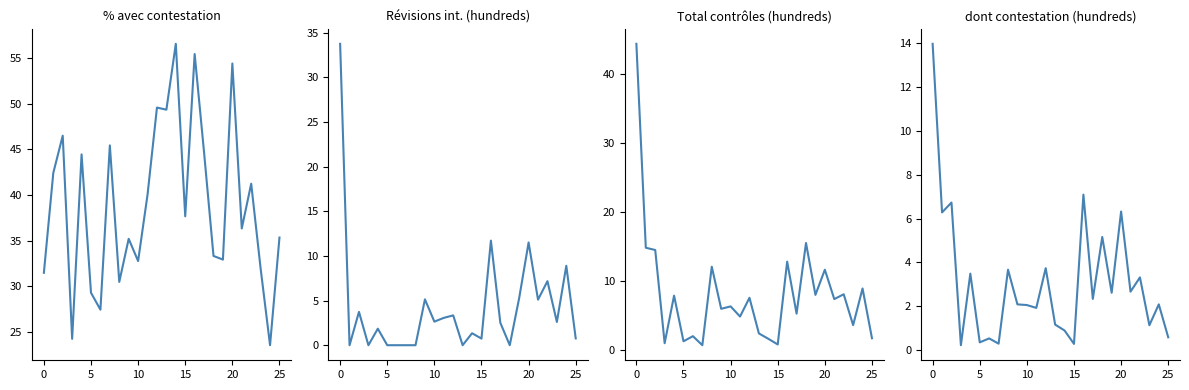

Which series has the largest total across all categories?

% avec contestation